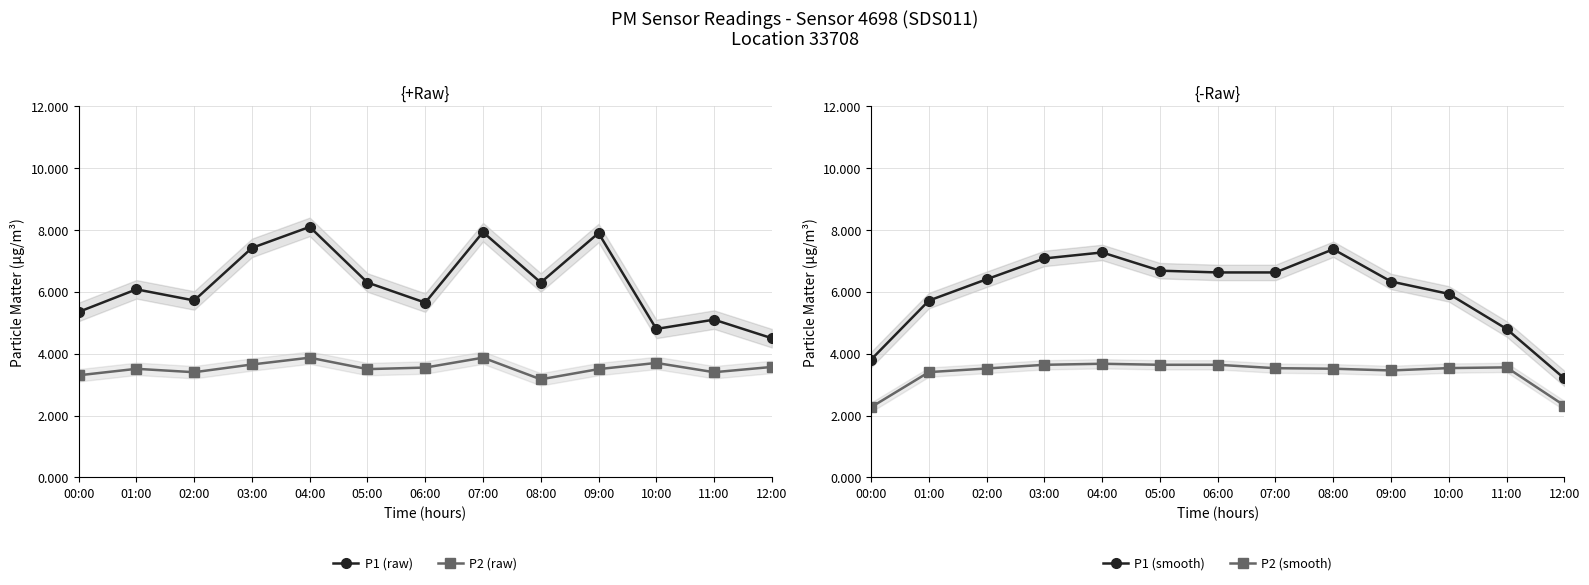

Read the P2 (raw) value at 07:00.

3.9